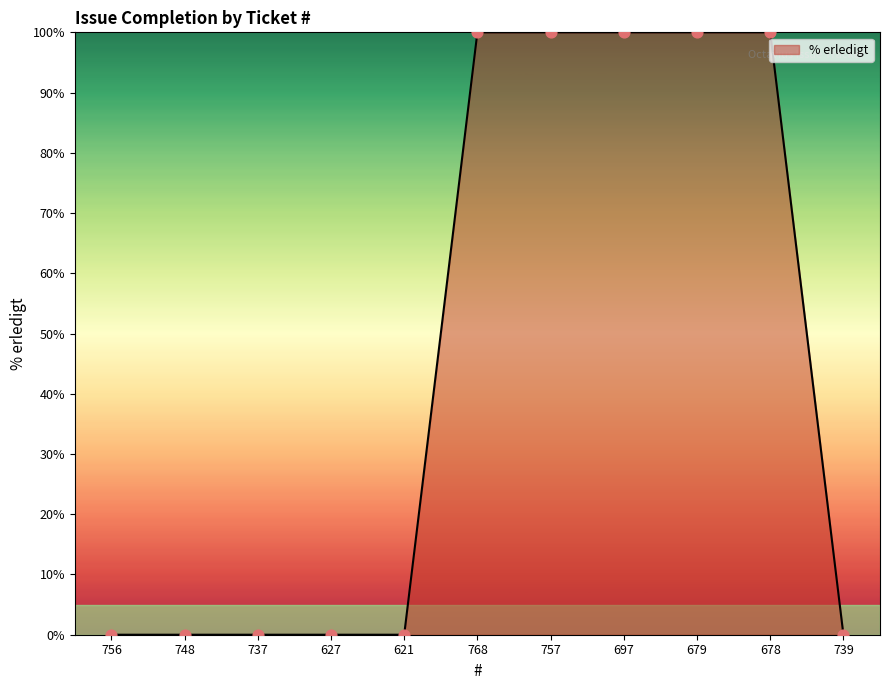

What is the change in value from 678 to 739?

-100